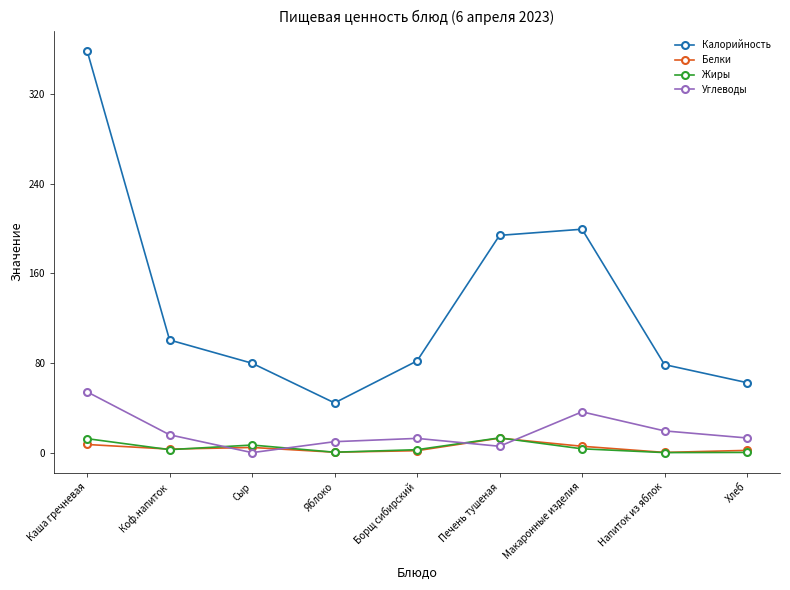

Does the chart display data point markers on the line(s)?

Yes